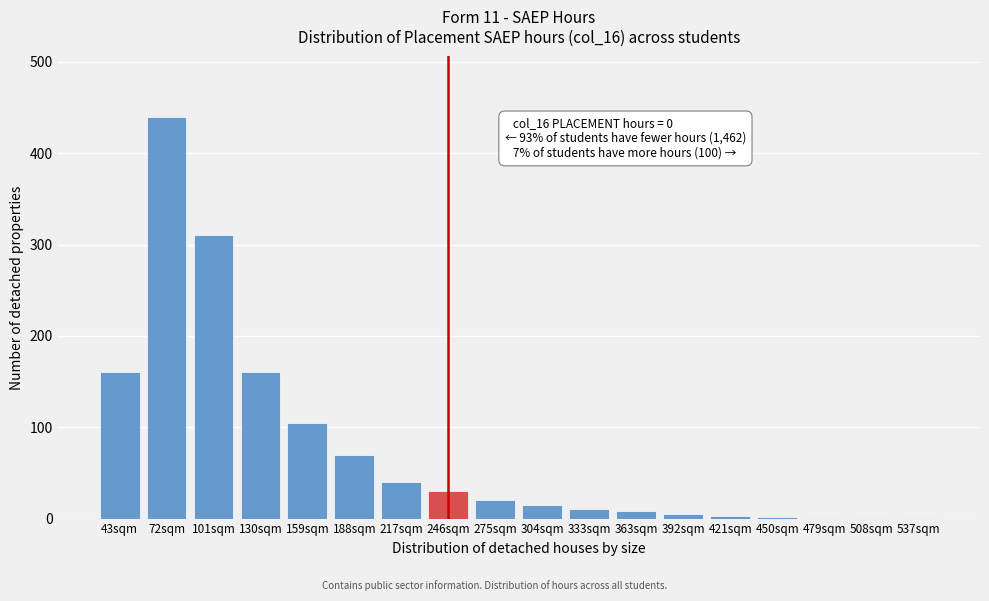

What is the greatest value displayed?

440